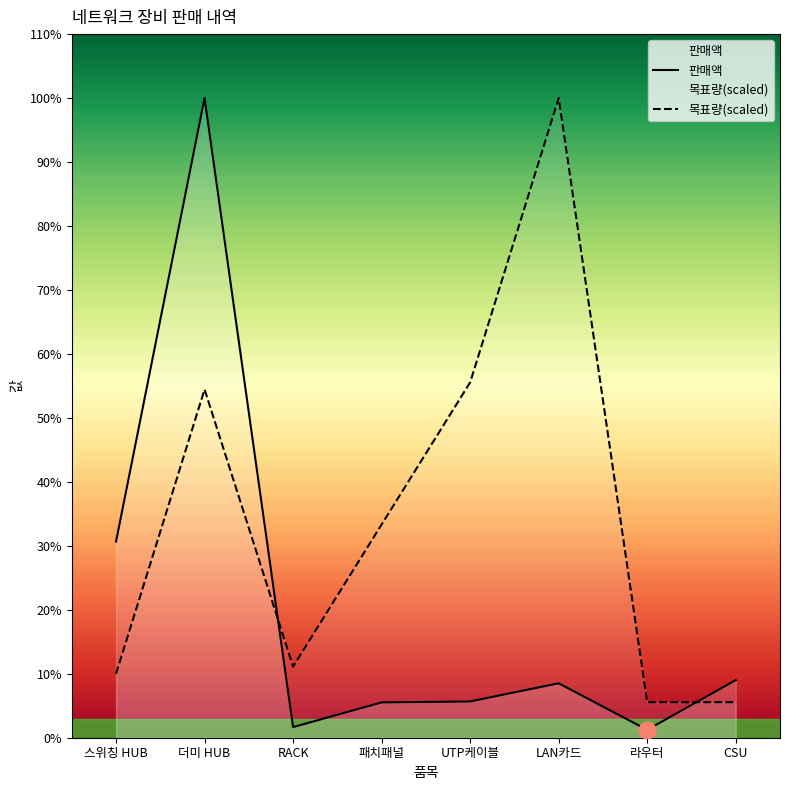

At which label does 목표량(scaled) reach its minimum?

라우터